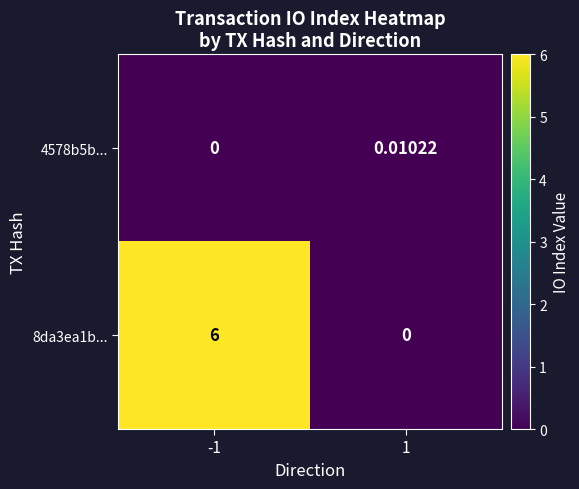

Is the value of 8da3ea1b... at -1 greater than the value of 4578b5b... at -1?

Yes